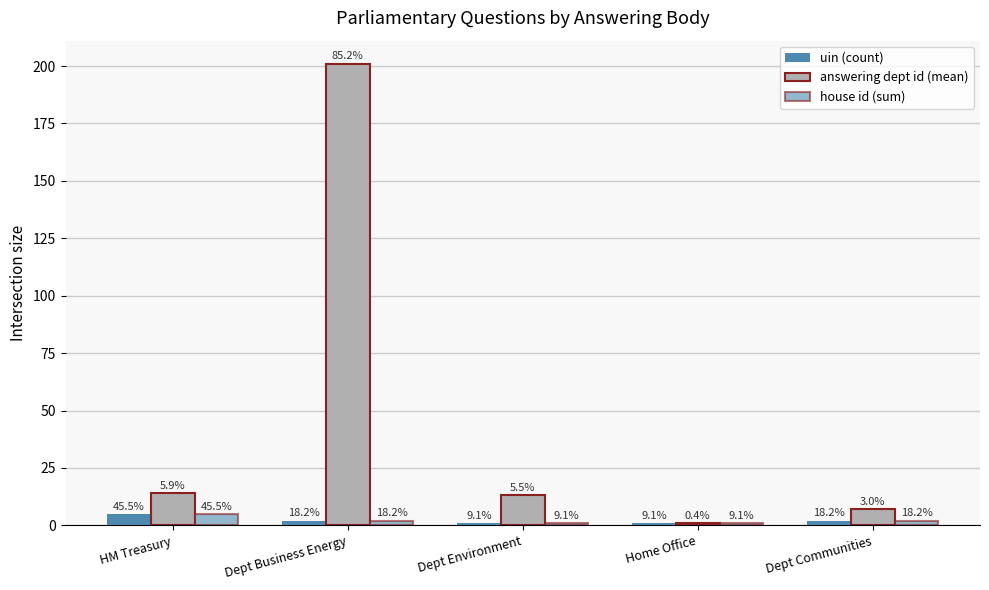

Reading left to right, transcribe all the data shown in this chart.

uin (count): HM Treasury=5	Dept Business Energy=2	Dept Environment=1	Home Office=1	Dept Communities=2
answering dept id (mean): HM Treasury=14	Dept Business Energy=201	Dept Environment=13	Home Office=1	Dept Communities=7
house id (sum): HM Treasury=5	Dept Business Energy=2	Dept Environment=1	Home Office=1	Dept Communities=2